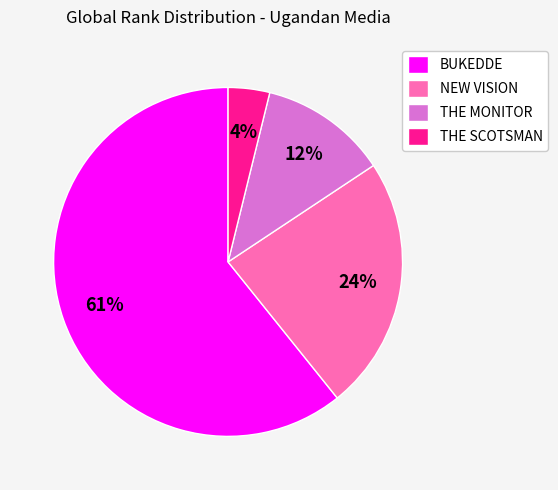

To the nearest percent, what is the difference between the NEW VISION and BUKEDDE slice percentages?

37%